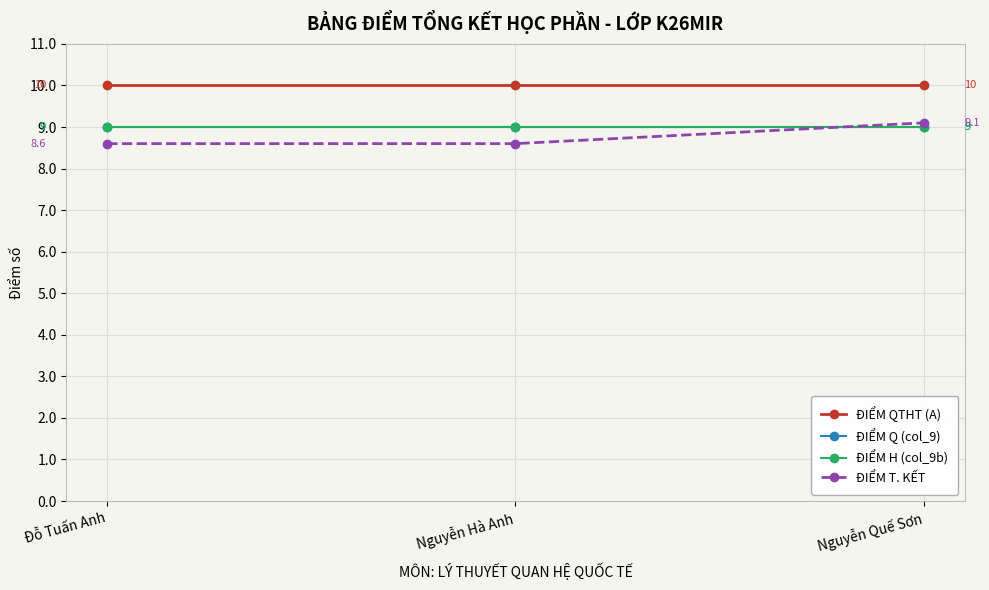

What is the label of the 1st point from the right?

Nguyễn Quế Sơn